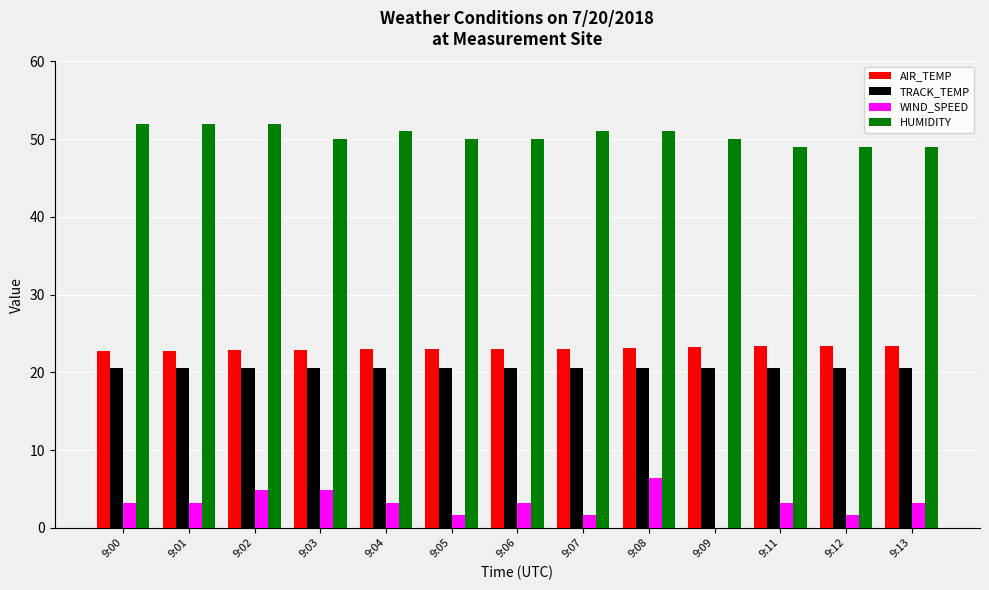

Which series has the largest total across all categories?

HUMIDITY